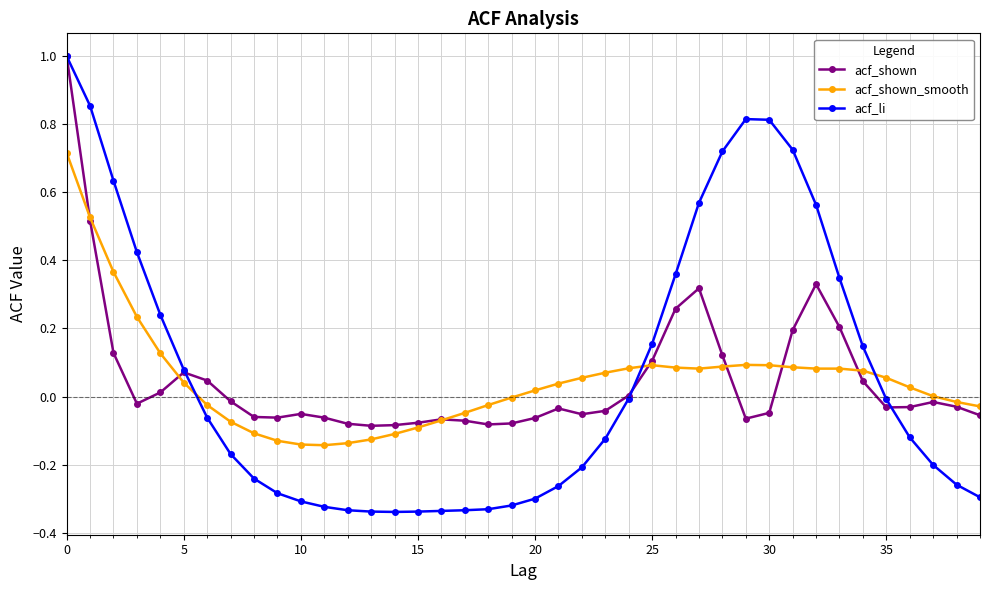

True or false: acf_shown_smooth and acf_li cross at least once.

True